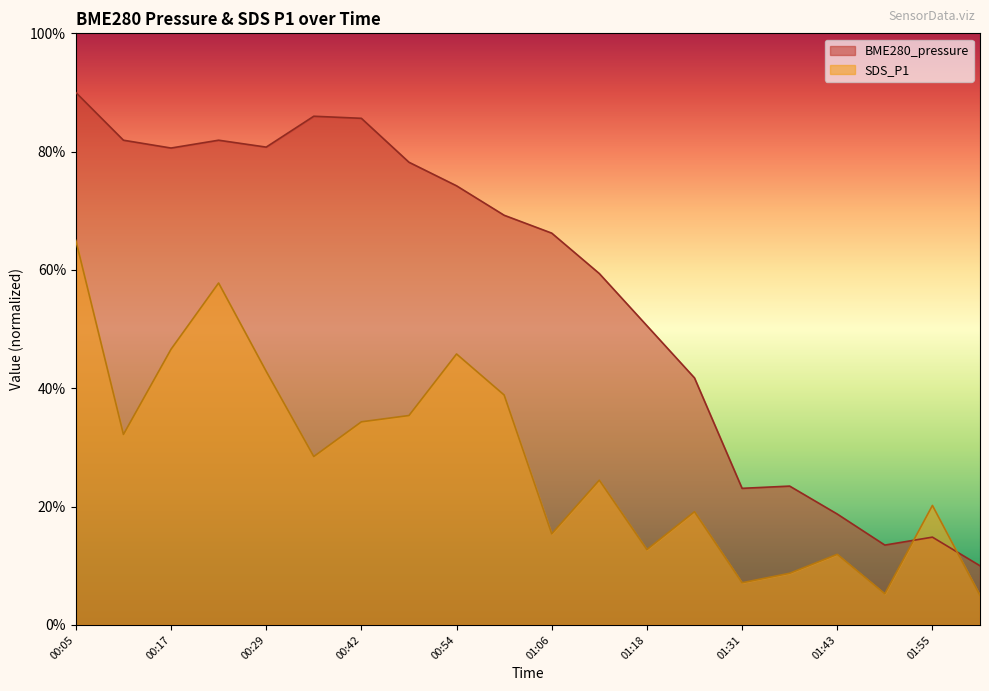

What is the average value of the BME280_pressure series?

56.5